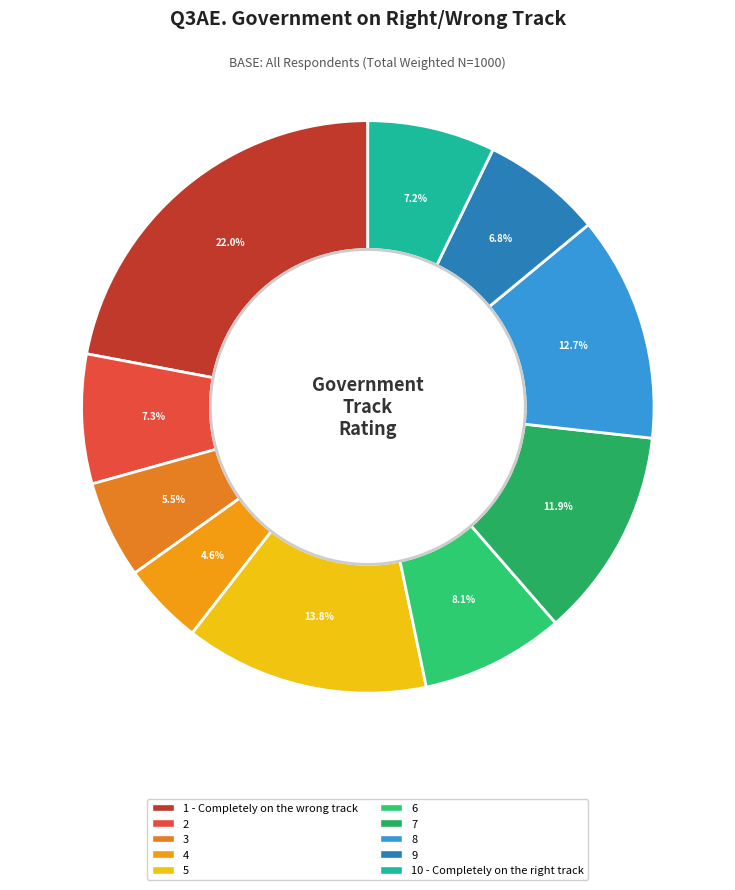

Which slice is the largest?

1 - Completely on the wrong track